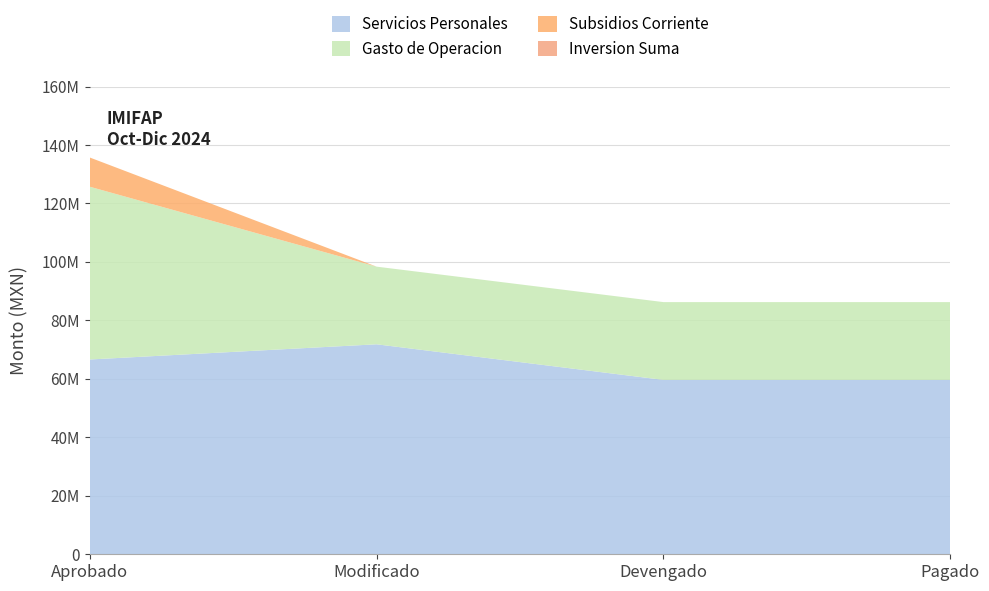

Reading left to right, extract all data points from this chart.

Servicios Personales: 66628447.0	71827466.5	59647534.5	59647534.5
Gasto de Operacion: 59103259.0	26559804.8	26610449.2	26610449.2
Subsidios Corriente: 10000000.0	0.0	0.0	0.0
Suma Corriente: 135731706.0	98387271.3	86257983.6	86257983.6
Inversion Suma: 0.0	0.0	0.0	0.0
Total: 135731706.0	98387271.3	86257983.6	86257983.6